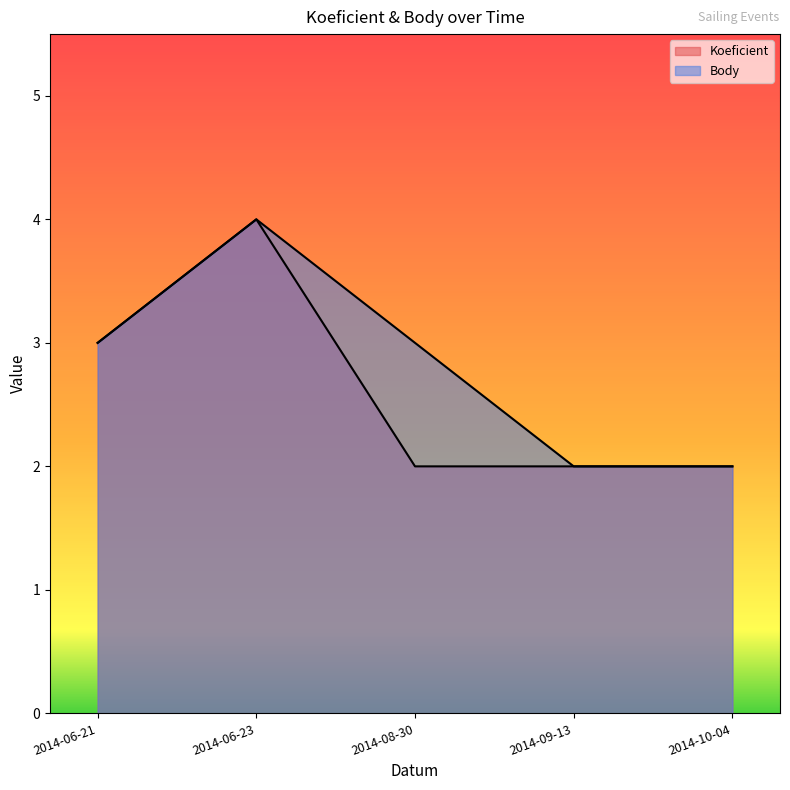

What is the label of the 5th point from the left?

2014-10-04